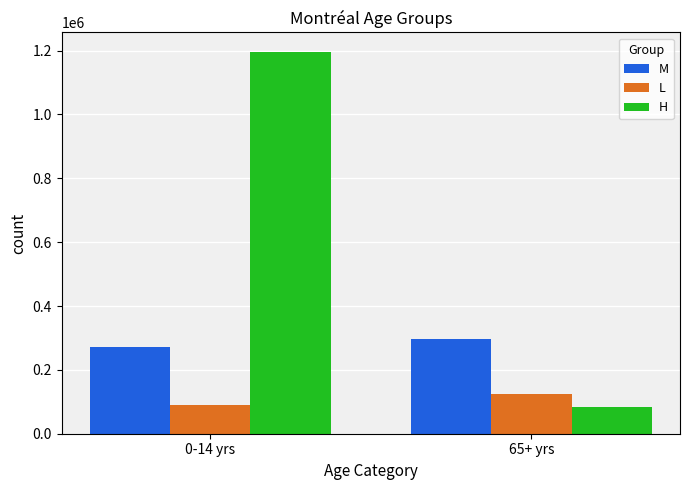

Between 0-14 yrs and 65+ yrs, which series saw the biggest shift?

H